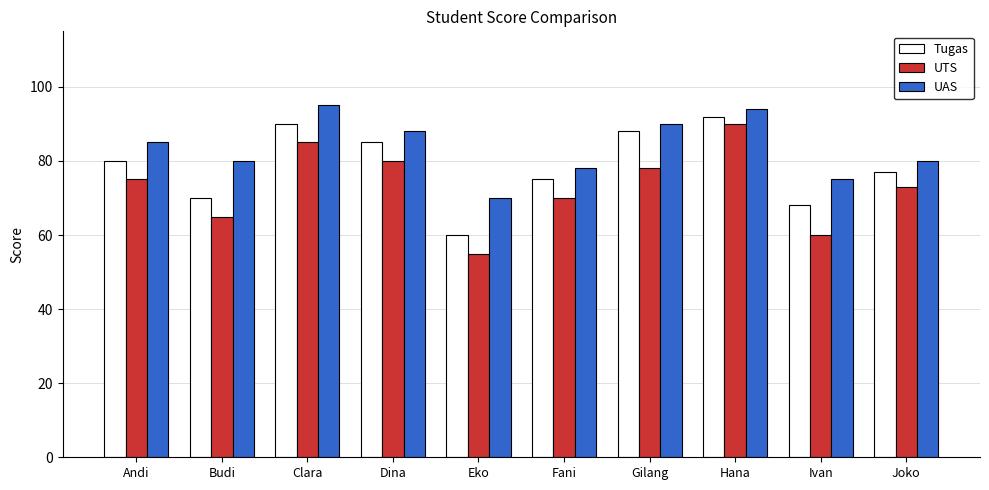

Is the value of UTS at Gilang greater than the value of UAS at Gilang?

No